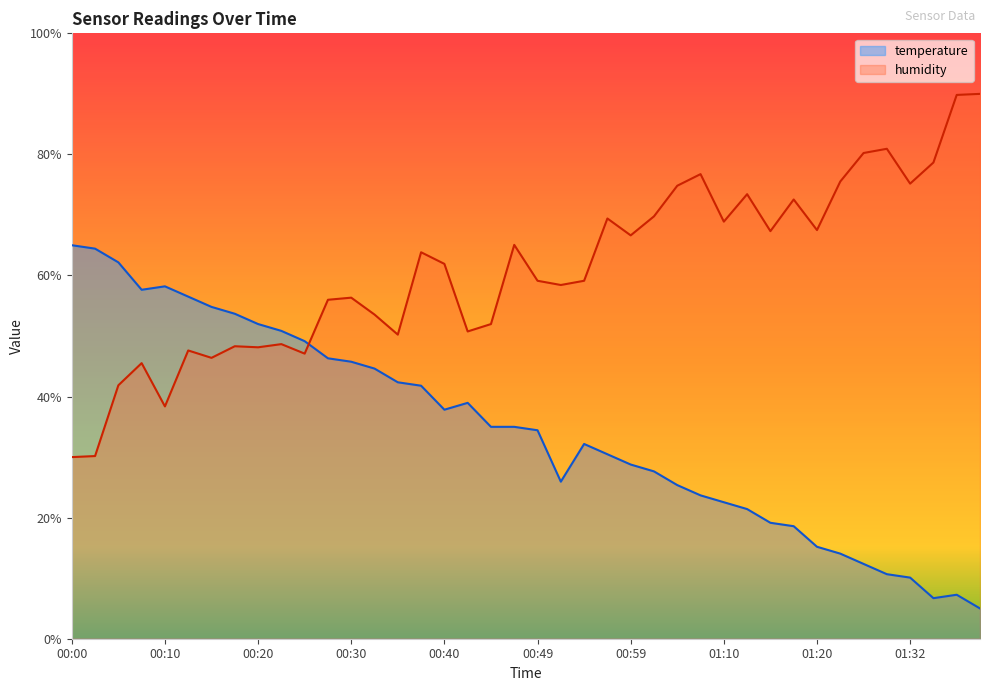

Between 00:35 and 01:12, which is larger?

00:35